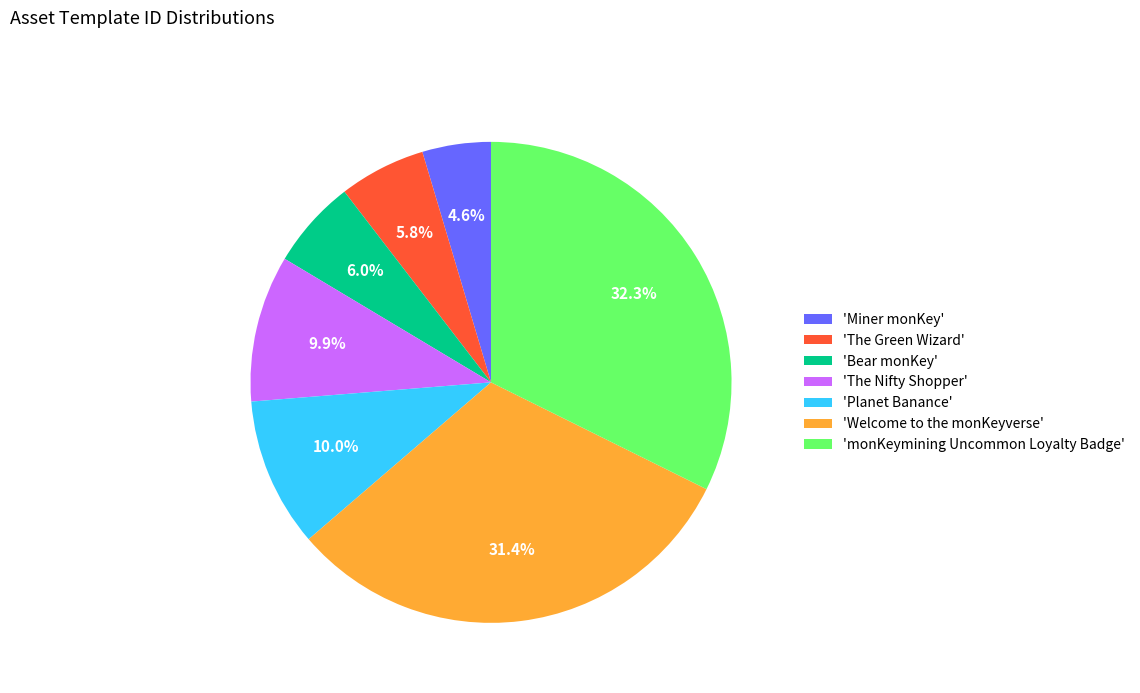

Does 'Planet Banance' account for over 50% of the chart?

No